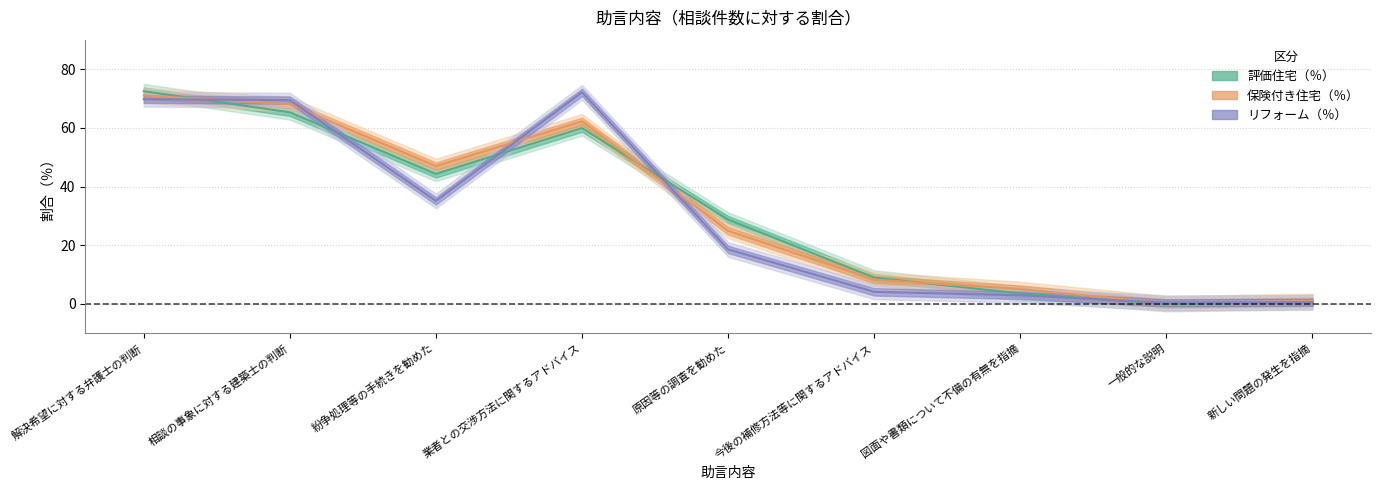

What is the difference between the highest and lowest values at 解決希望に対する弁護士の判断?

2.7